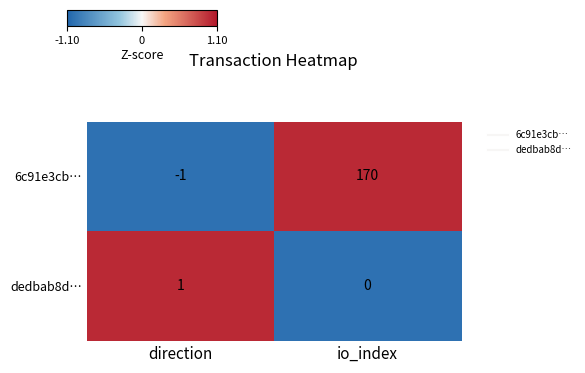

List the series in order of their peak value, lowest first.

dedbab8d…, 6c91e3cb…